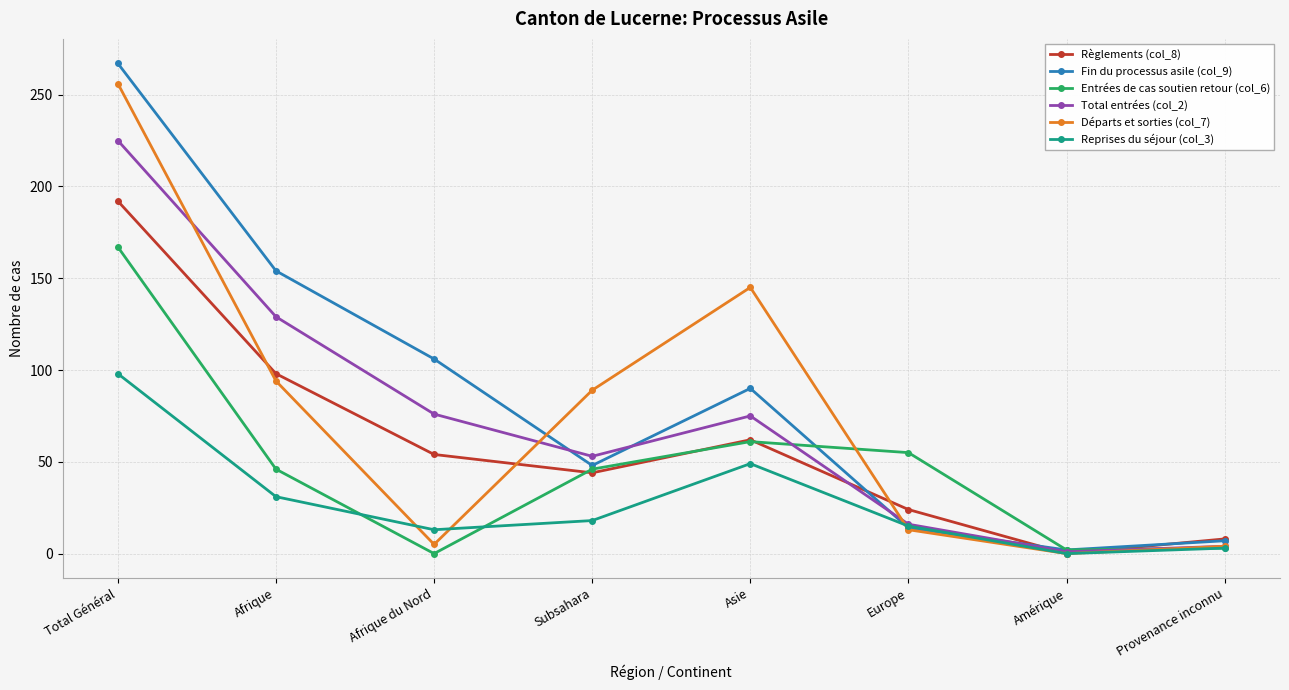

Read the Règlements (col_8) value at Total Général.

192